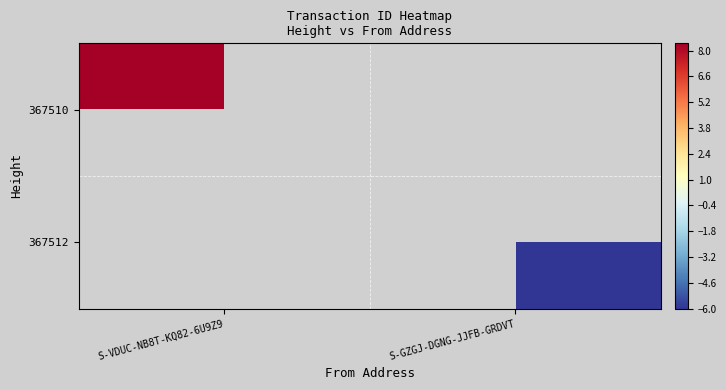

At which label does 367512 reach its peak?

S-VDUC-NB8T-KQ82-6U9Z9